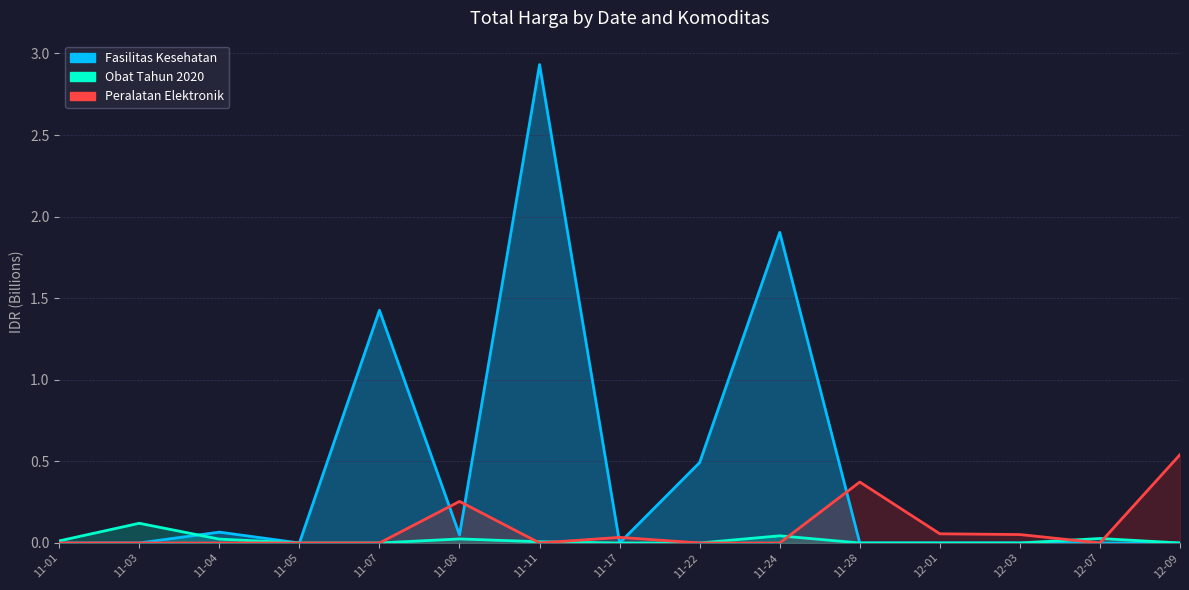

True or false: Obat Tahun 2020 and Peralatan Elektronik intersect in this chart.

True